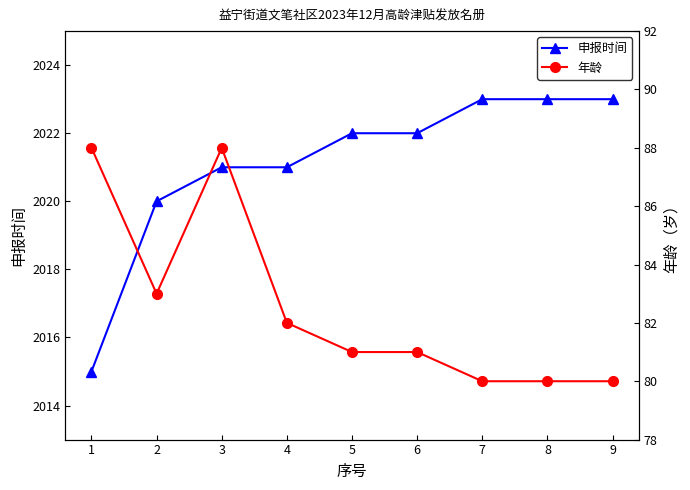

What is the highest value of the 年龄 series?

88